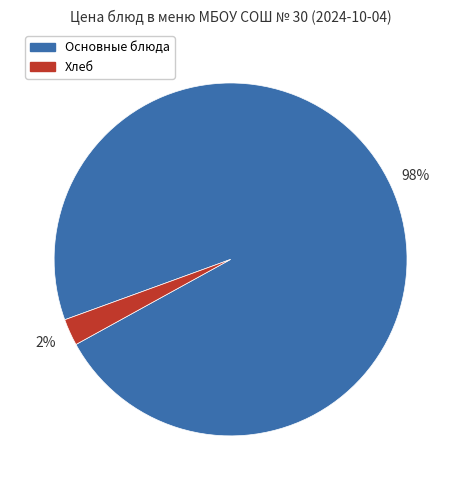

To the nearest percent, what portion does Хлеб represent?

2%